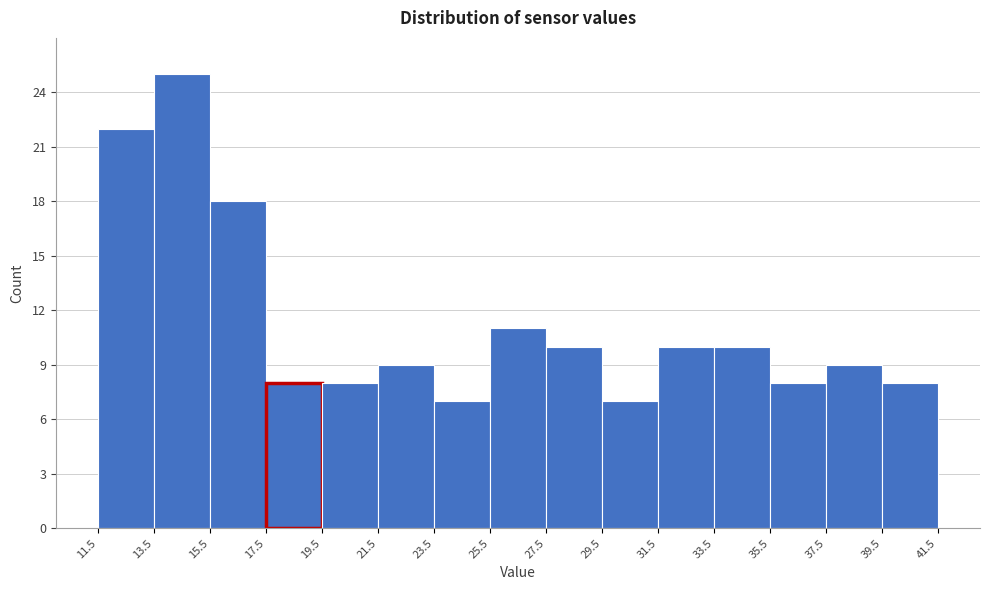

Reading left to right, transcribe this chart: for each bar, give the range it covers on the x-axis and its height. The values are not printed on the chart, so give them approximately, as read against the axis.

11.5 to 13.5: 22
13.5 to 15.5: 25
15.5 to 17.5: 18
17.5 to 19.5: 8
19.5 to 21.5: 8
21.5 to 23.5: 9
23.5 to 25.5: 7
25.5 to 27.5: 11
27.5 to 29.5: 10
29.5 to 31.5: 7
31.5 to 33.5: 10
33.5 to 35.5: 10
35.5 to 37.5: 8
37.5 to 39.5: 9
39.5 to 41.5: 8